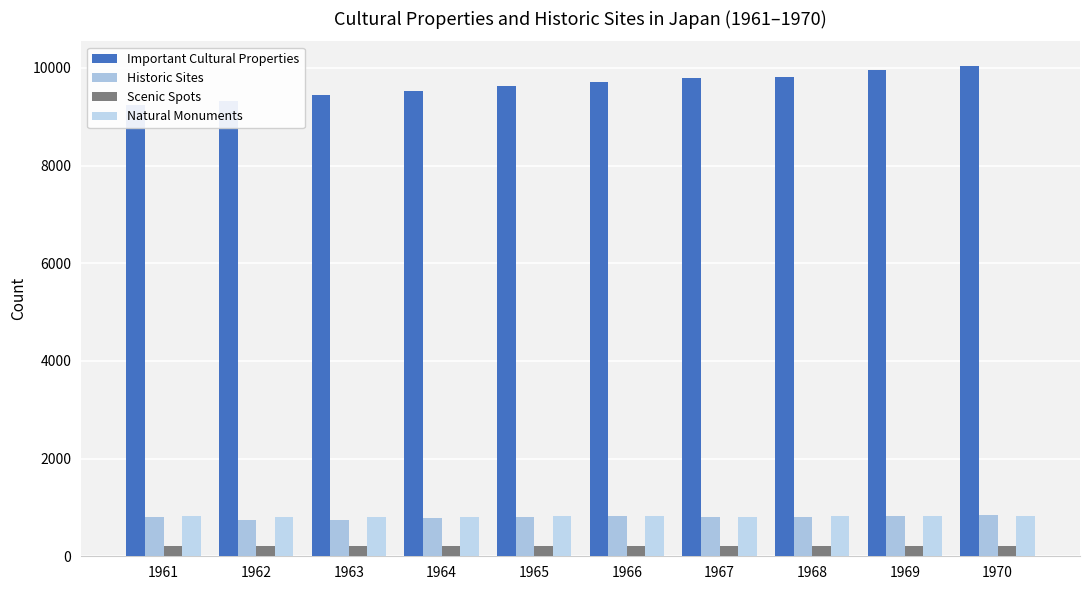

Rank the series at 1964 from lowest to highest value.

Scenic Spots, Historic Sites, Natural Monuments, Important Cultural Properties